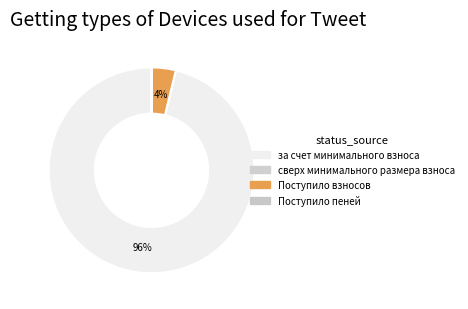

Does Поступило взносов represent more than half of the total?

No